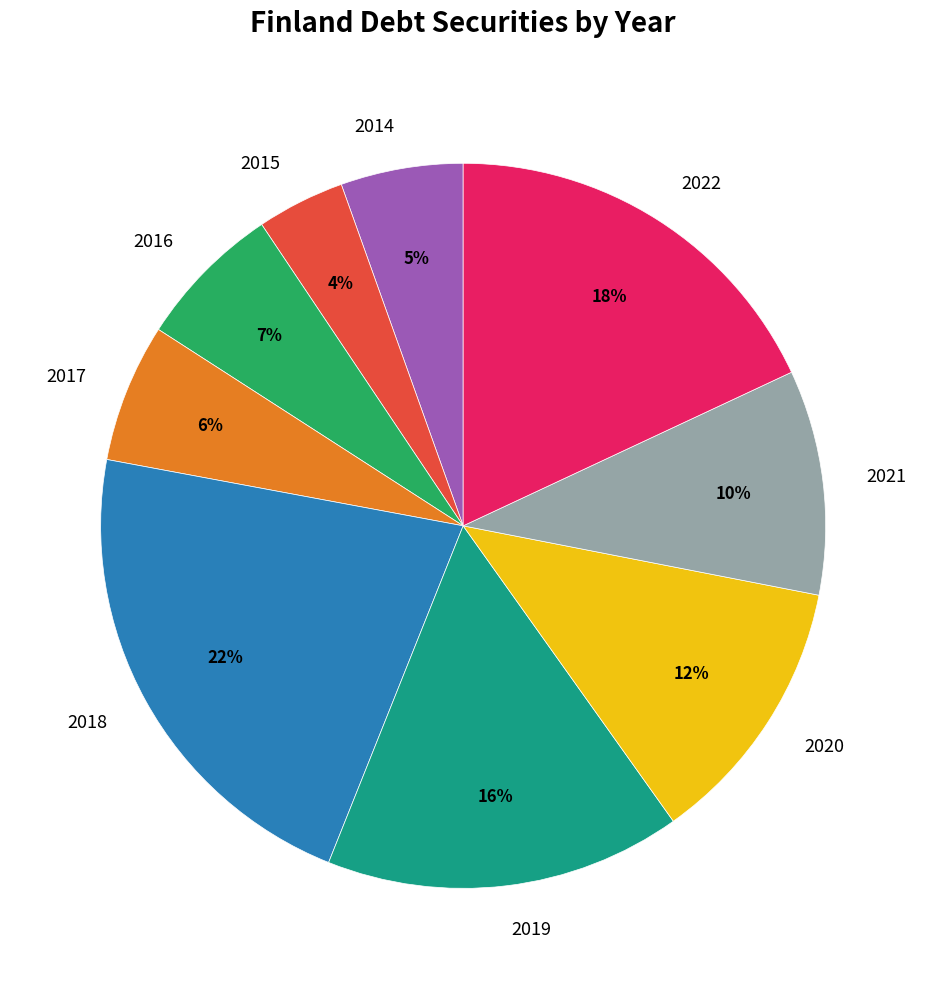

Which has a higher value, 2020 or 2016?

2020